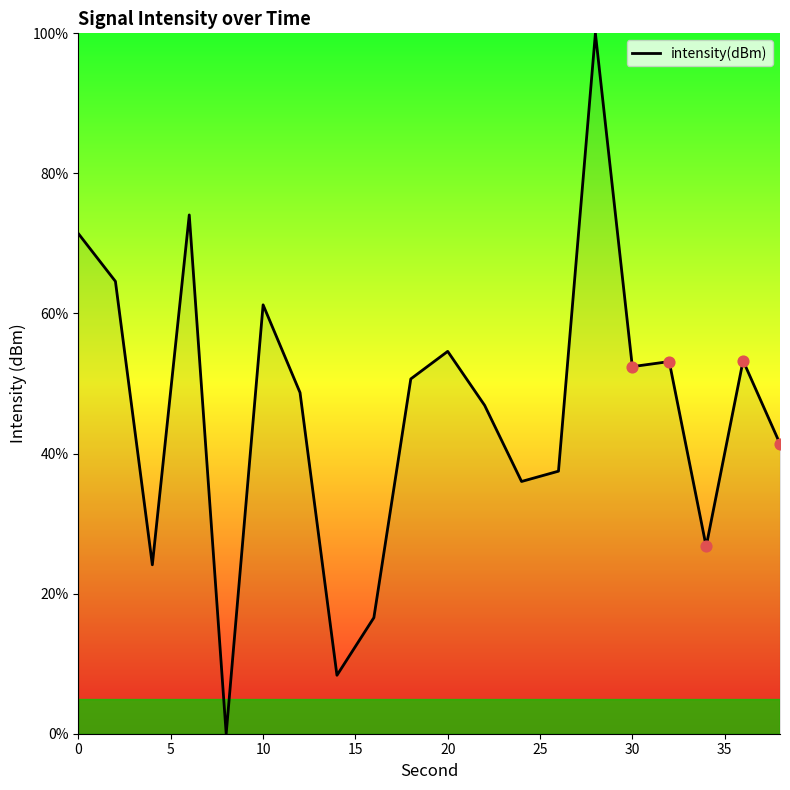

What is the difference between the maximum and minimum values?

100.0